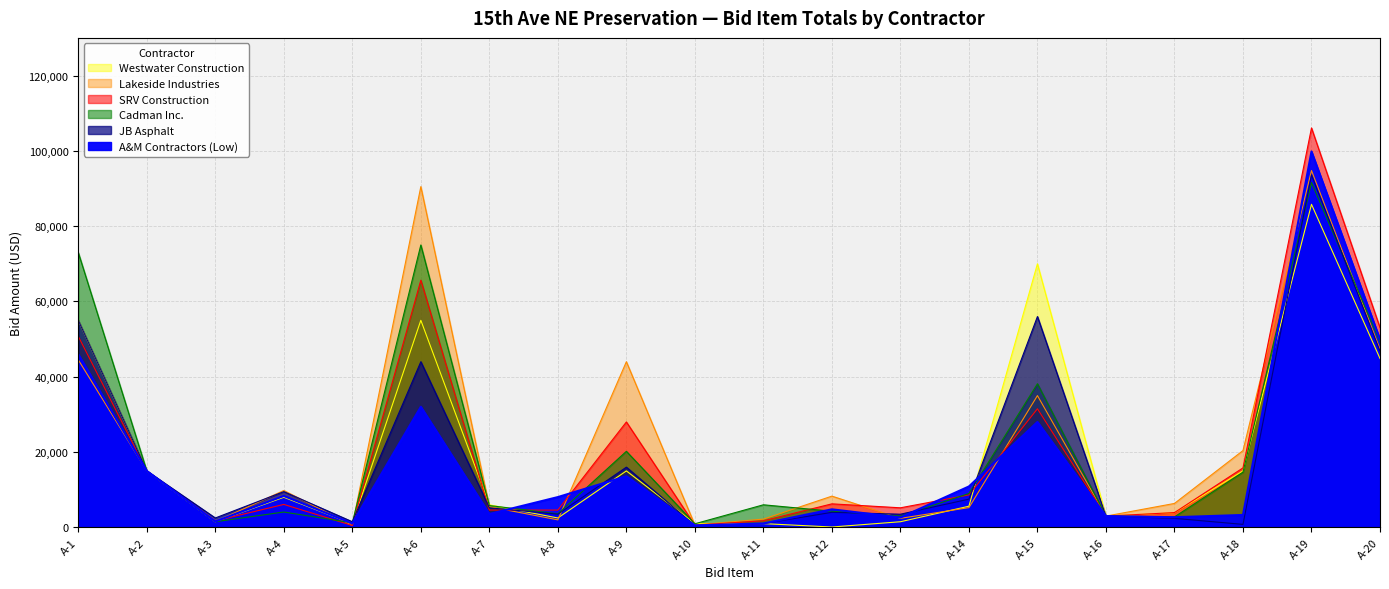

What is the minimum value for SRV Construction?

500